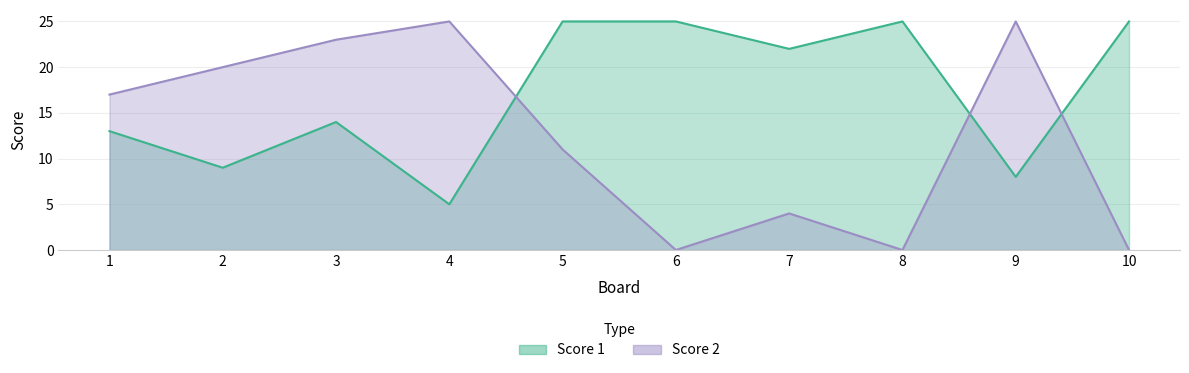

Reading left to right, list all the values displayed in this chart.

Score 1: 1=13	2=9	3=14	4=5	5=25	6=25	7=22	8=25	9=8	10=25
Score 2: 1=17	2=20	3=23	4=25	5=11	6=0	7=4	8=0	9=25	10=0